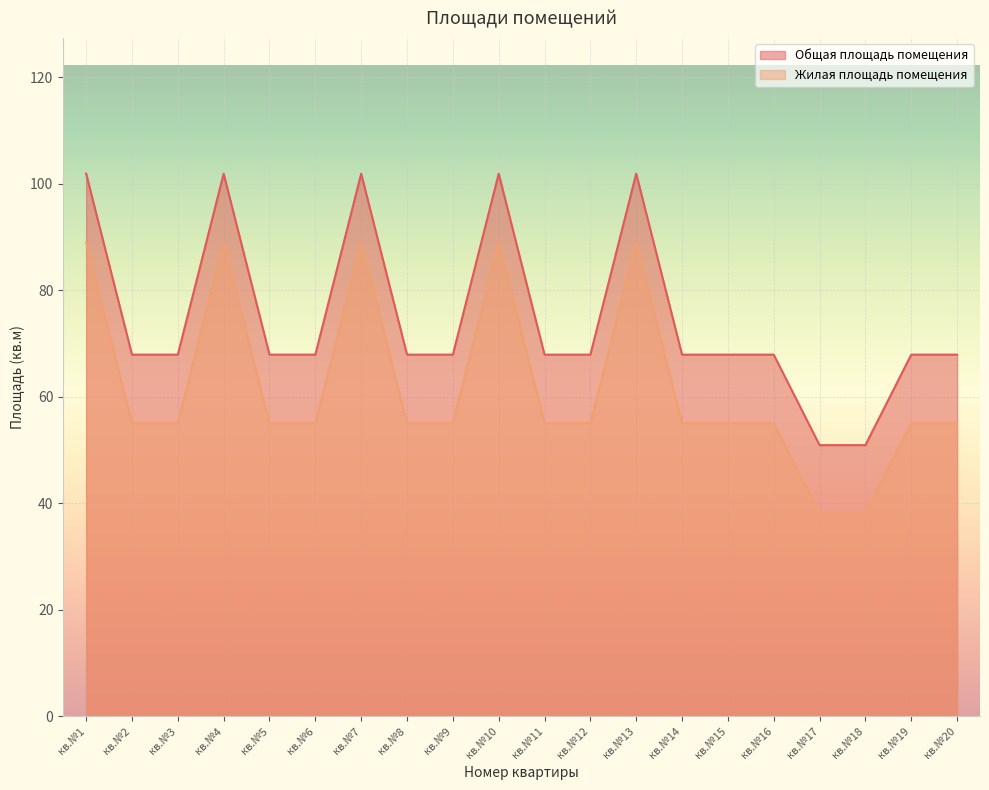

What is the spread (max minus min) of values at кв.№3?

12.9